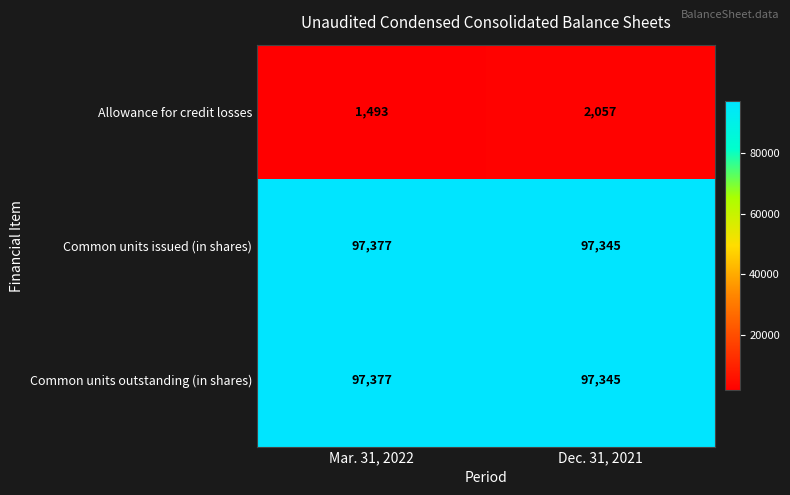

Which series changed the most between Mar. 31, 2022 and Dec. 31, 2021?

row_0